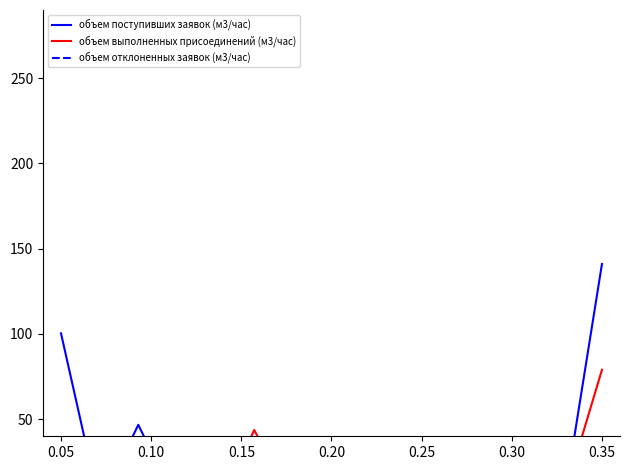

What is the minimum value for объем поступивших заявок (м3/час)?

-7.0